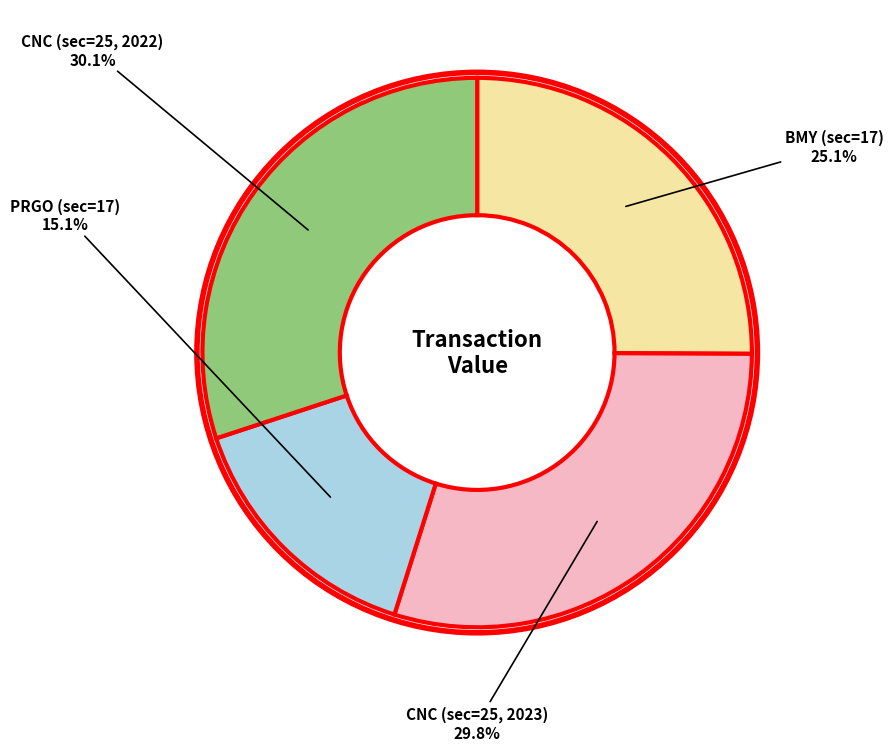

Does any single category account for the majority?

No